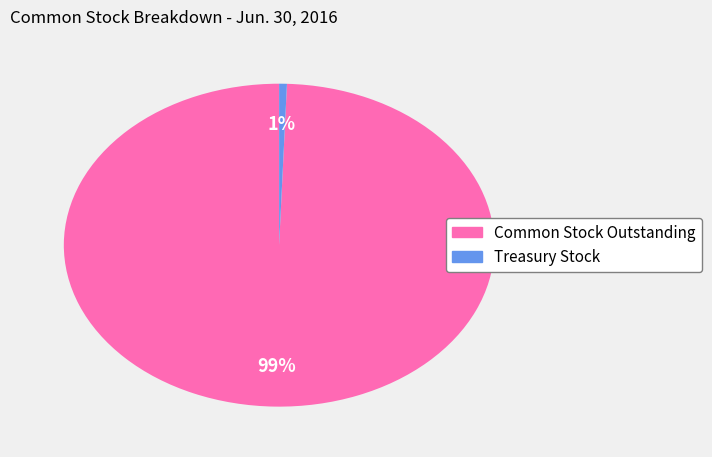

Which category has the biggest portion of the pie?

Common Stock Outstanding